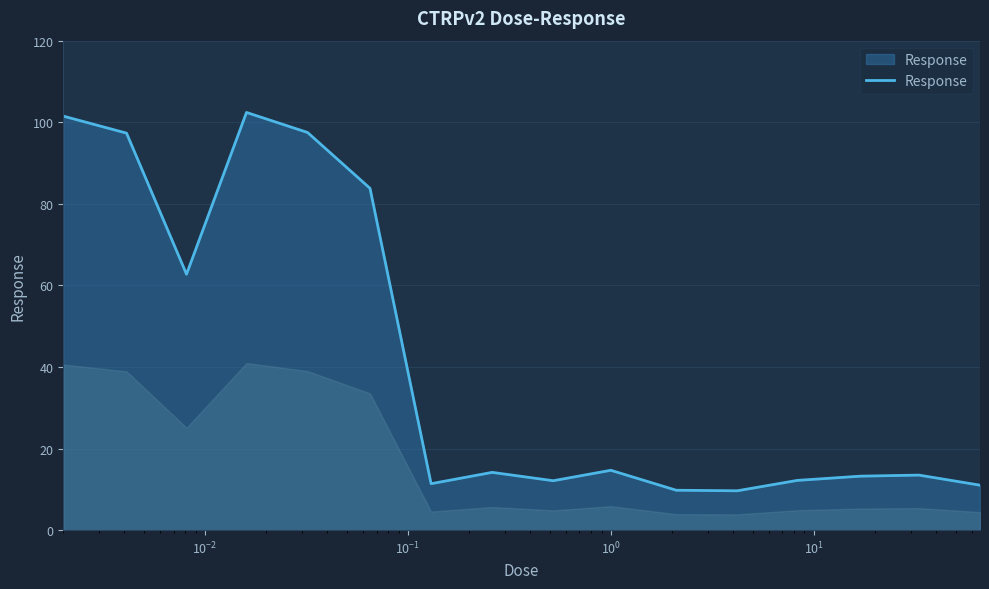

What is the greatest value displayed?

102.4